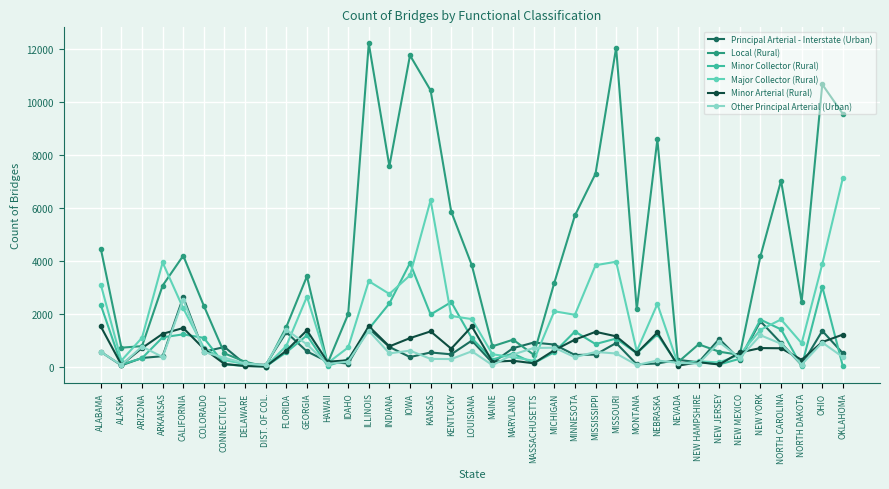

The Major Collector (Rural) series shows 2991 at KENTUCKY. True or false?

False